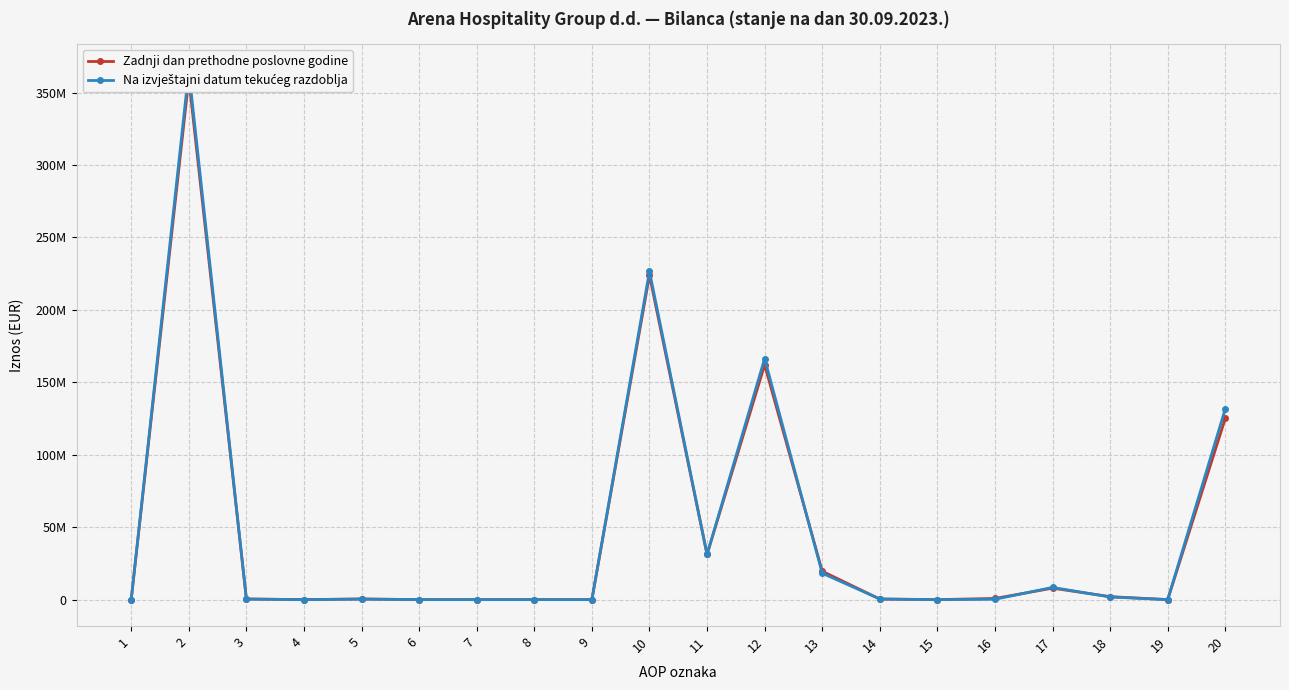

What is the value of the Zadnji dan prethodne poslovne godine point at the 10th from the left?

223913998